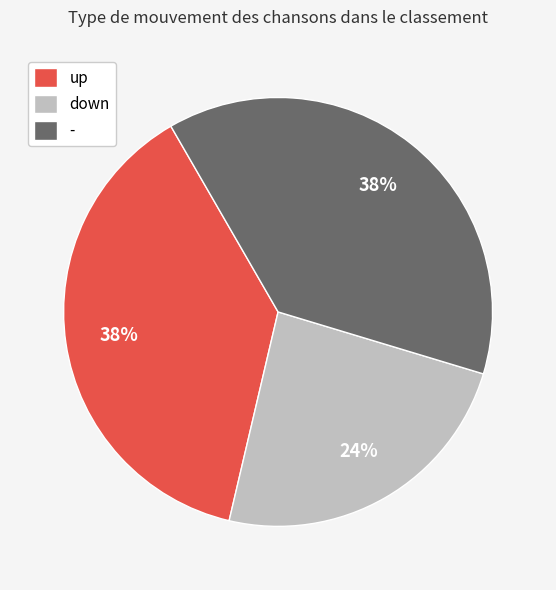

To the nearest percent, what is the difference between the down and up slice percentages?

14%